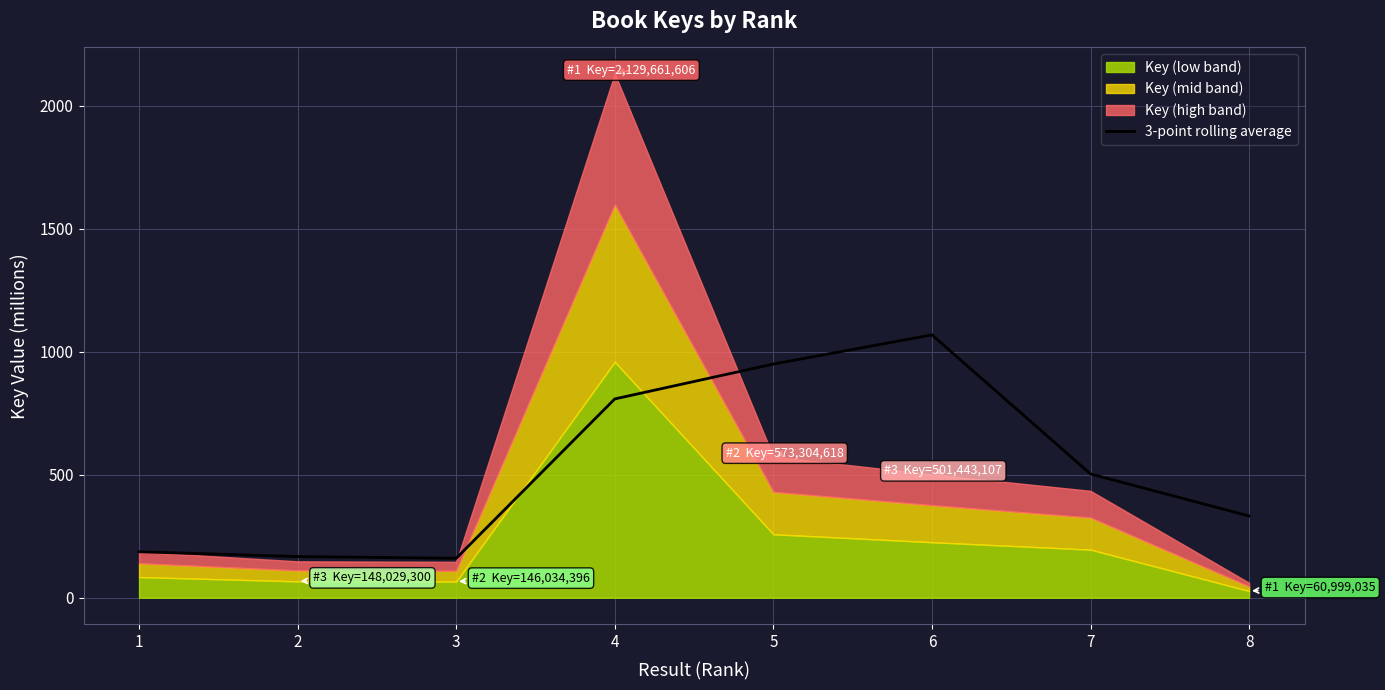

How many lines are shown in the chart?

1